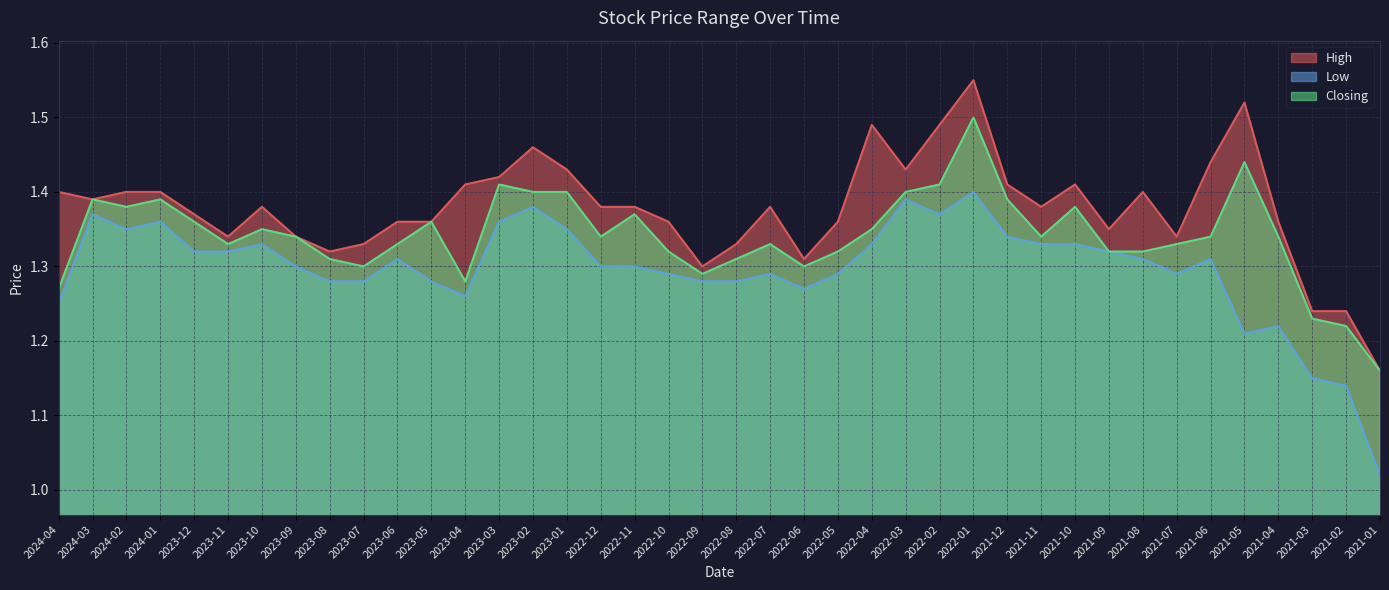

What is the label of the 33rd point from the left?

2021-08